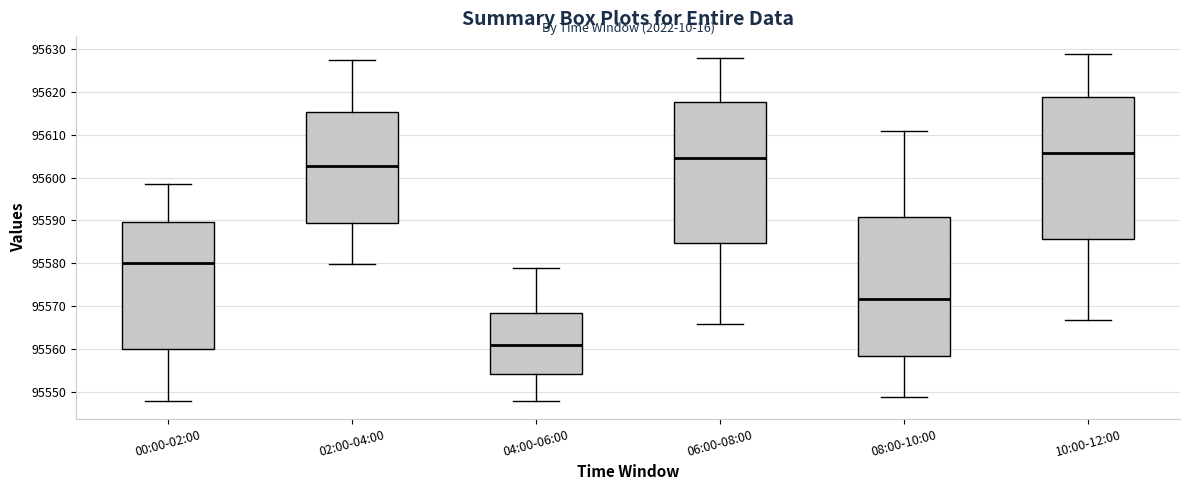

Where does the upper whisker of the box for 08:00-10:00 end on the y-axis? The values are not printed on the chart, so give them approximately, as read against the axis.

95611